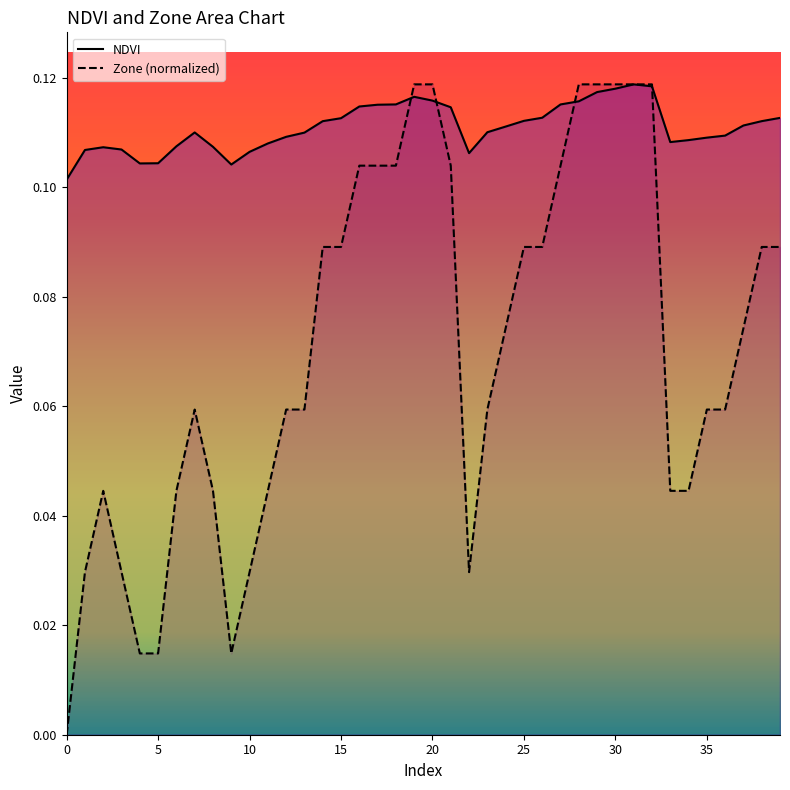

How many NDVI values are between 0 and 1?

40